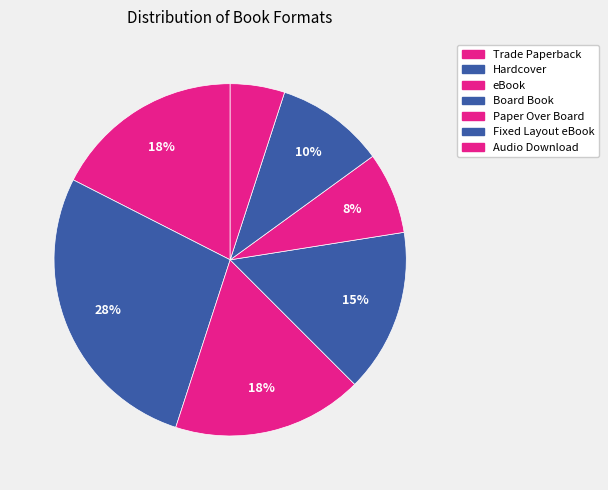

How many segments does this pie chart have?

7